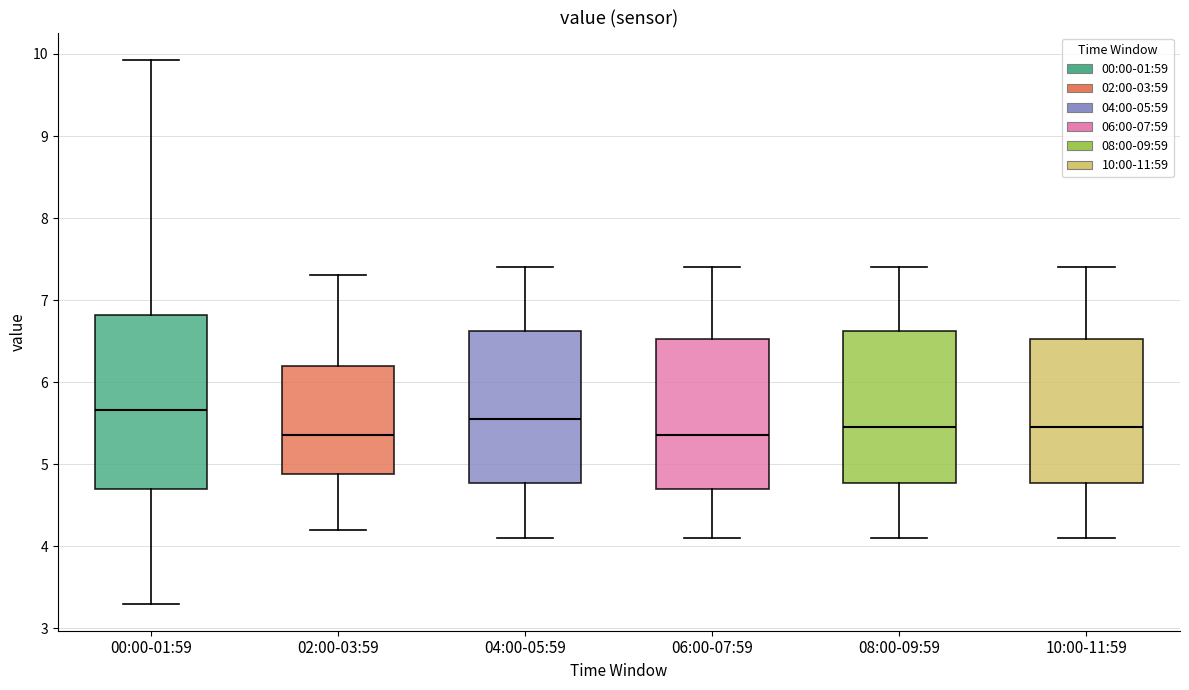

Where does the lower whisker of the box for 00:00-01:59 end on the y-axis? The values are not printed on the chart, so give them approximately, as read against the axis.

3.3